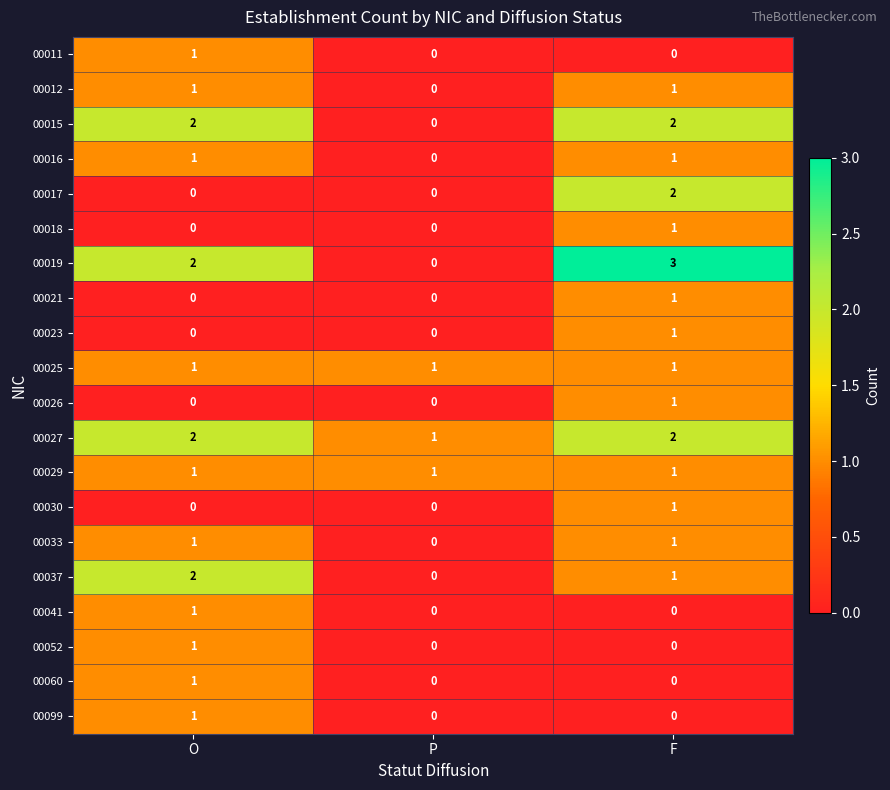

The 00041 series shows 0 at F. True or false?

True